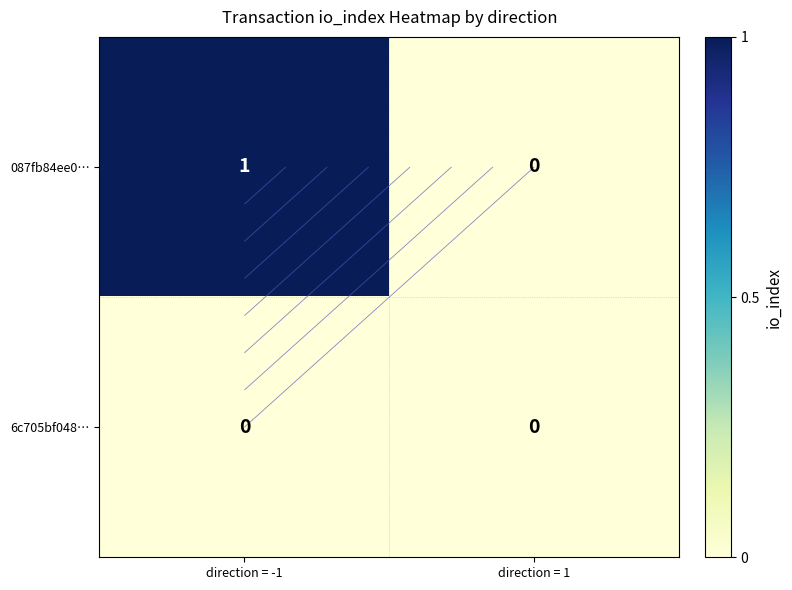

At direction = 1, list the series in order from largest to smallest.

087fb84ee0…, 6c705bf048…